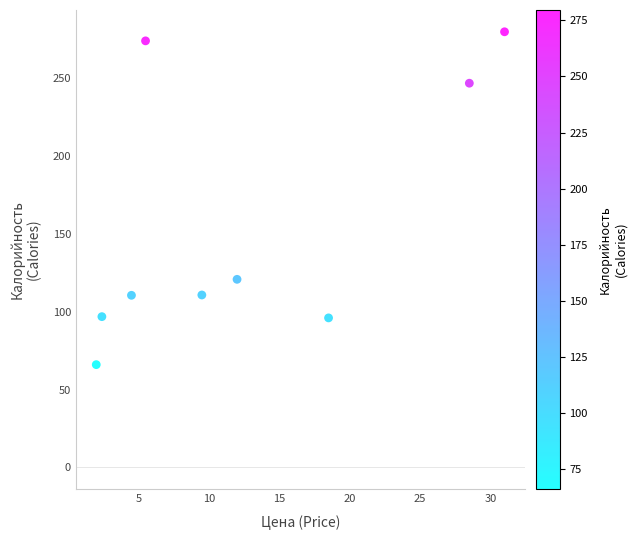

What Y value in the scatter plot is closest to 172?

120.8